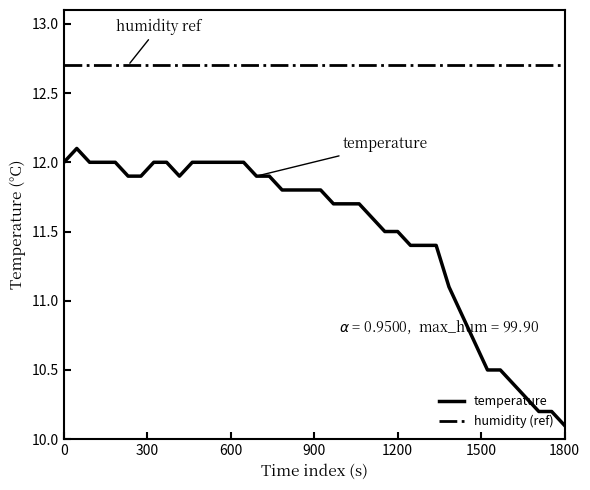

List the series in order of their peak value, highest first.

humidity (ref), temperature